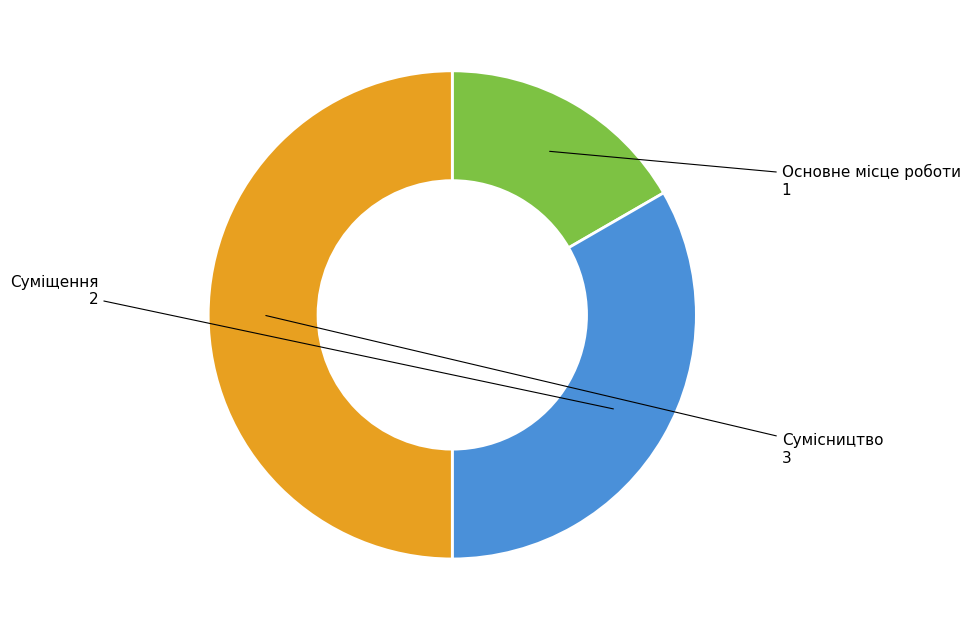

Rank the categories by value from highest to lowest.

Сумісництво, Суміщення, Основне місце роботи